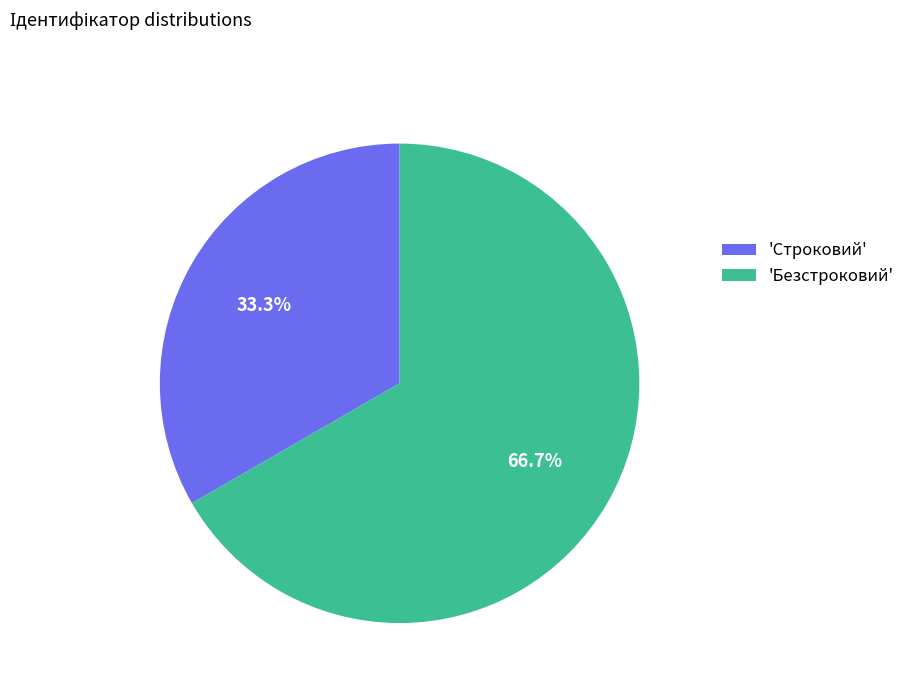

Is the sum of 'Строковий' and 'Безстроковий' greater than half?

Yes